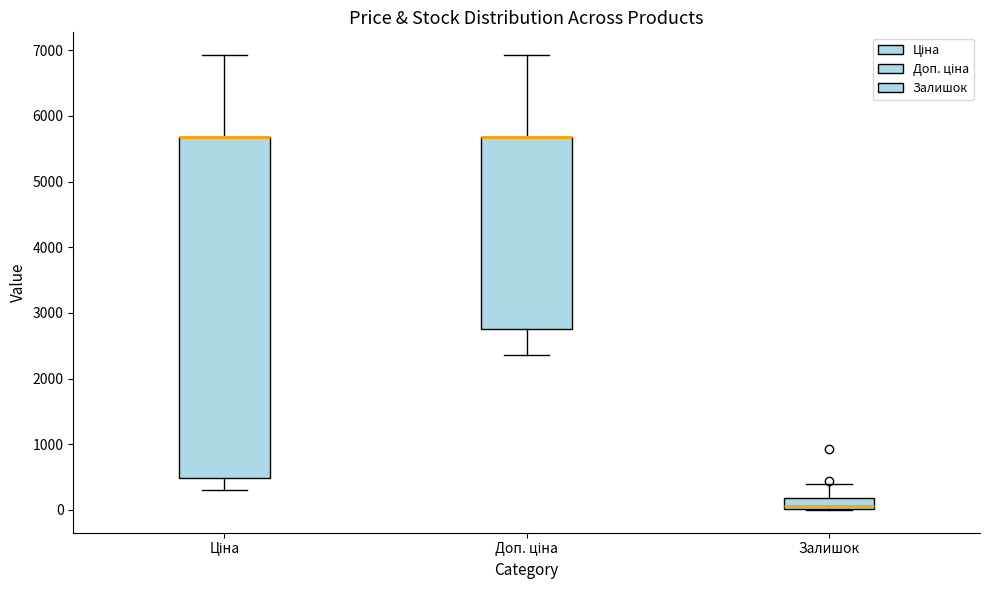

Reading left to right, transcribe this box plot: for each box, give where its median line is, the range the box spans, and where its two whiskers end, as read against the y-axis. The values are not printed on the chart, so give them approximately, as read against the axis.

Ціна: median 5700 (drawn on the box's upper edge), box 500 to 5700, whiskers 300 to 6900
Доп. ціна: median 5700 (drawn on the box's upper edge), box 2800 to 5700, whiskers 2400 to 6900
Залишок: median 100, box 0 to 200, whiskers 0 to 400